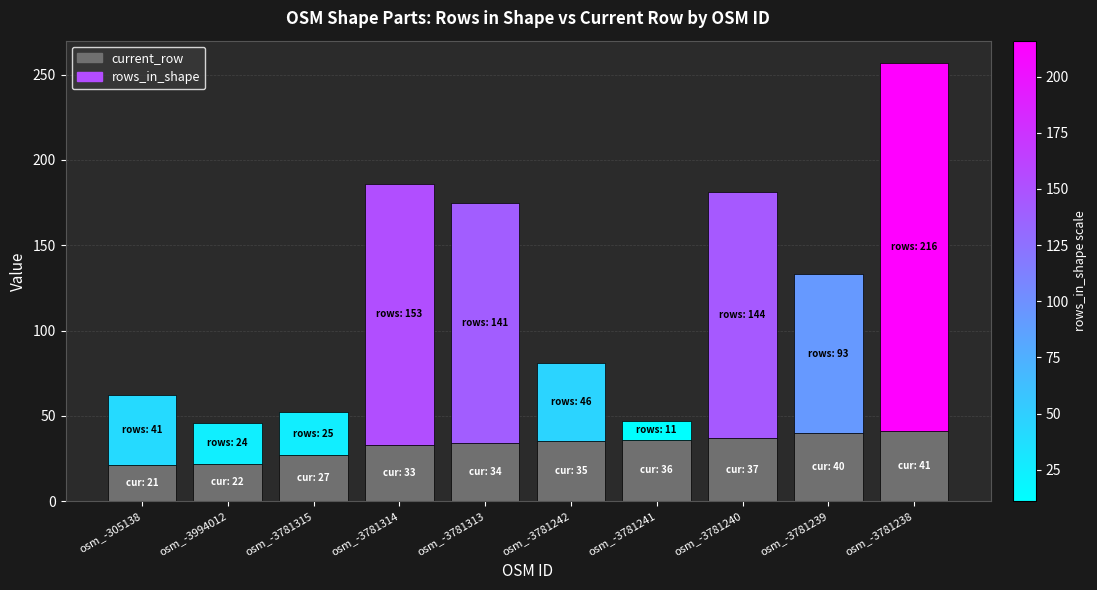

What is the difference between the current_row values at osm_-3781241 and osm_-305138?

15